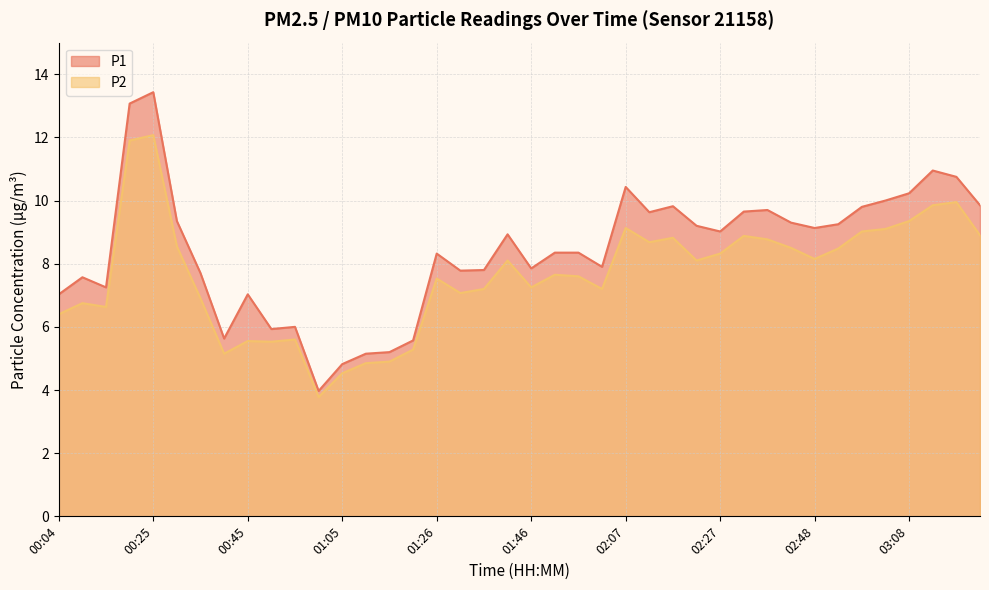

At 02:07, list the series in order from smallest to largest.

P2, P1